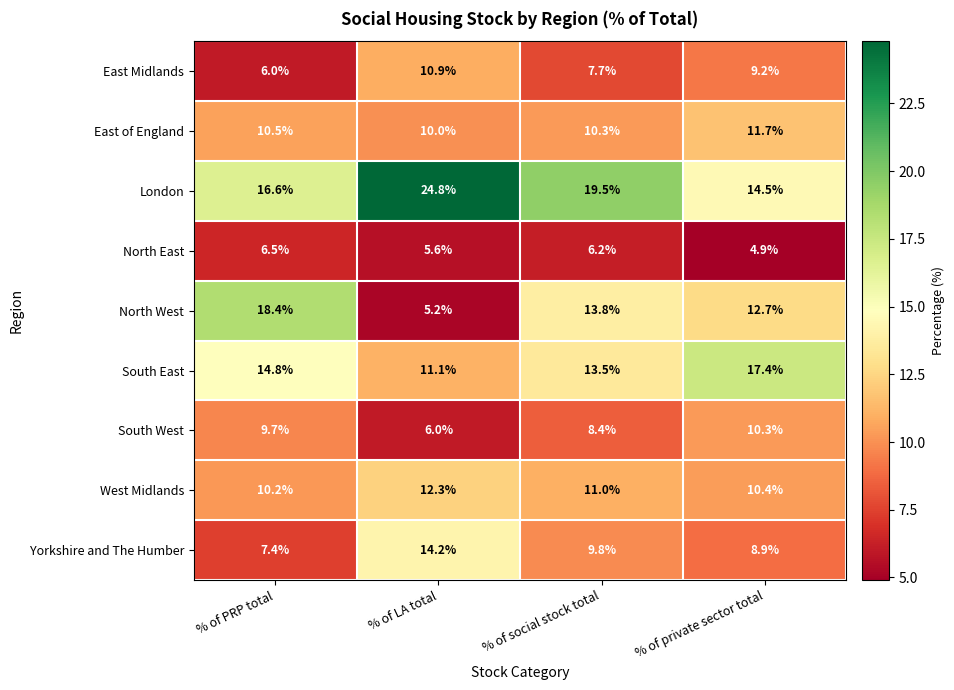

At which label does East Midlands first exceed 9?

% of LA total